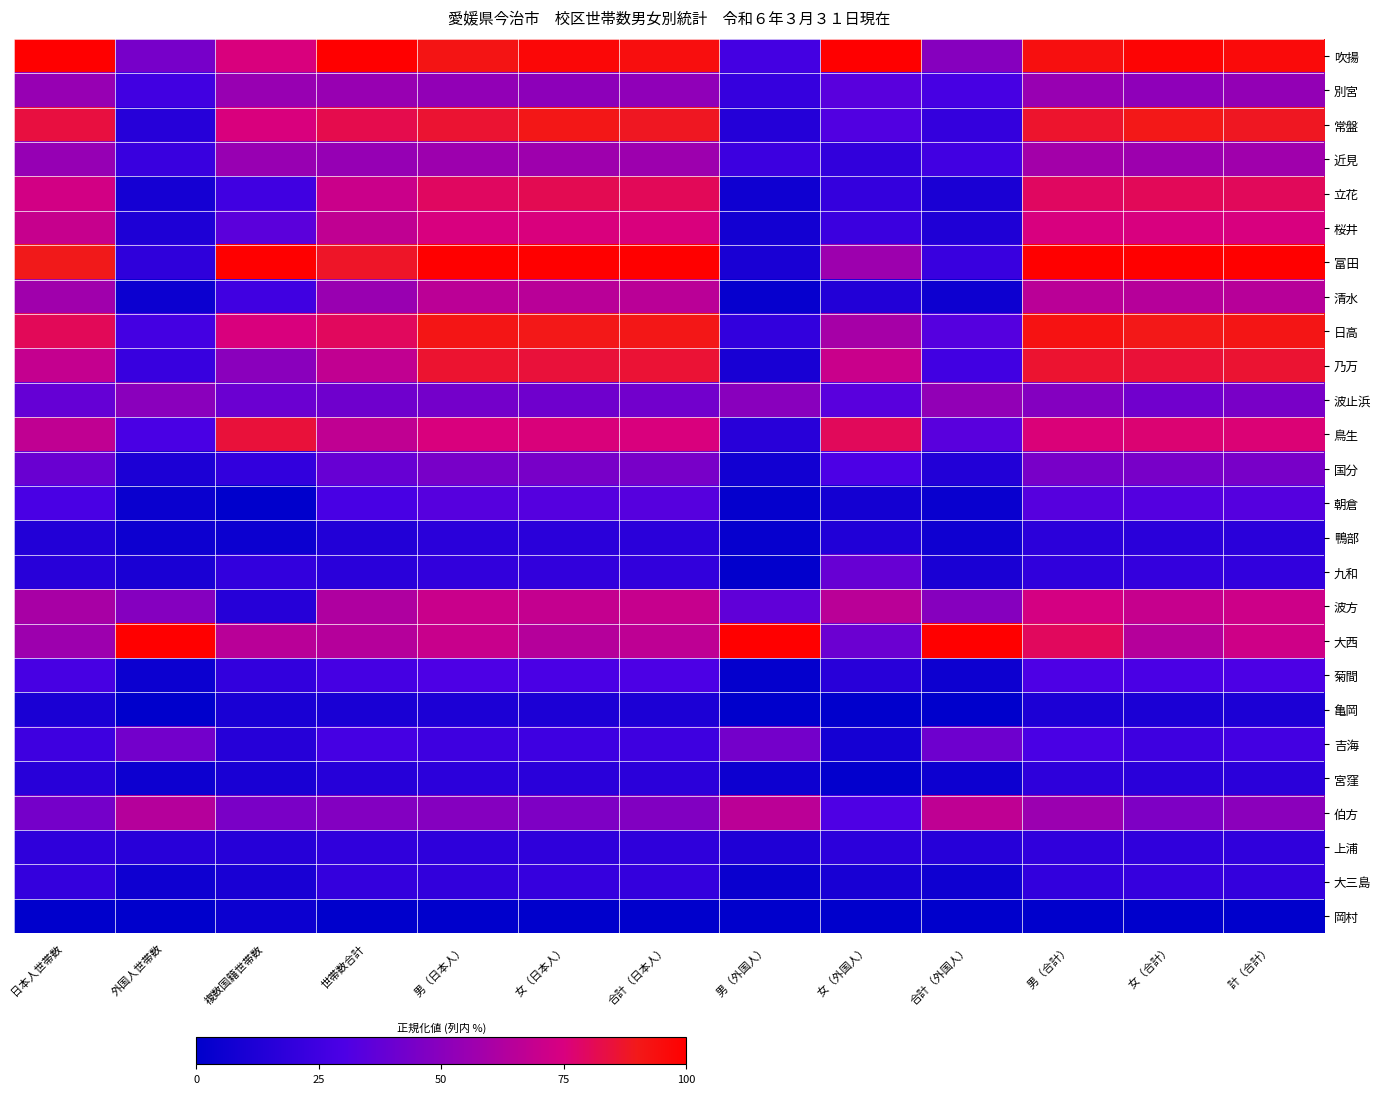

List the series in order of their peak value, highest first.

吹揚, 富田, 大西, 日高, 常盤, 乃万, 鳥生, 立花, 桜井, 波方, 伯方, 清水, 近見, 別宮, 波止浜, 国分, 吉海, 九和, 朝倉, 菊間, 大三島, 上浦, 宮窪, 鴨部, 亀岡, 岡村